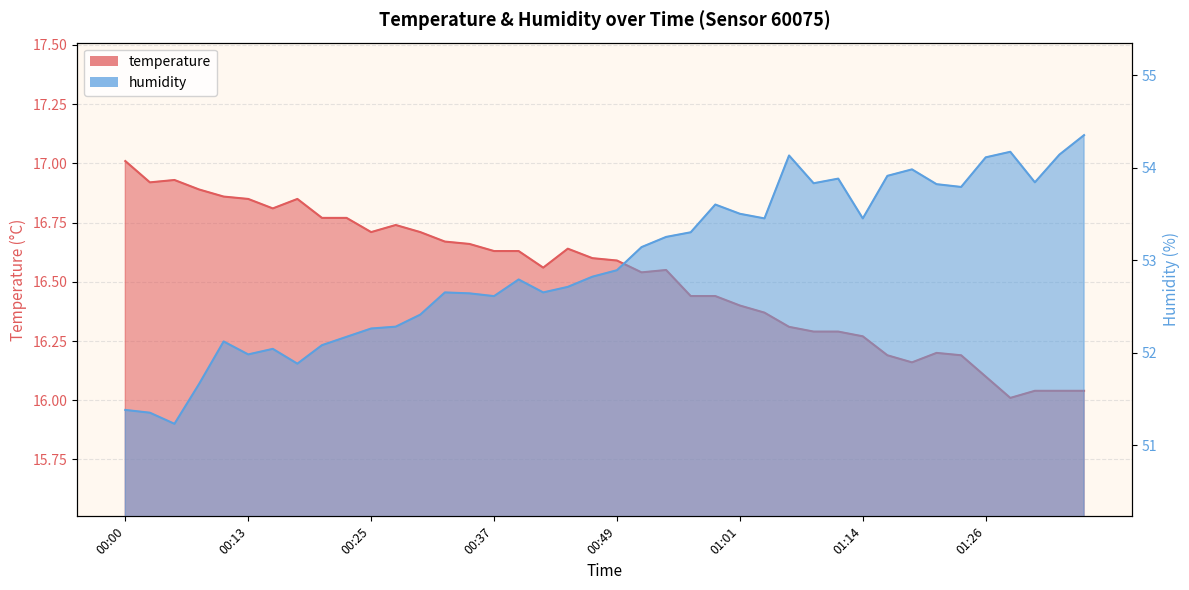

What is the label of the 16th point from the left?

00:37